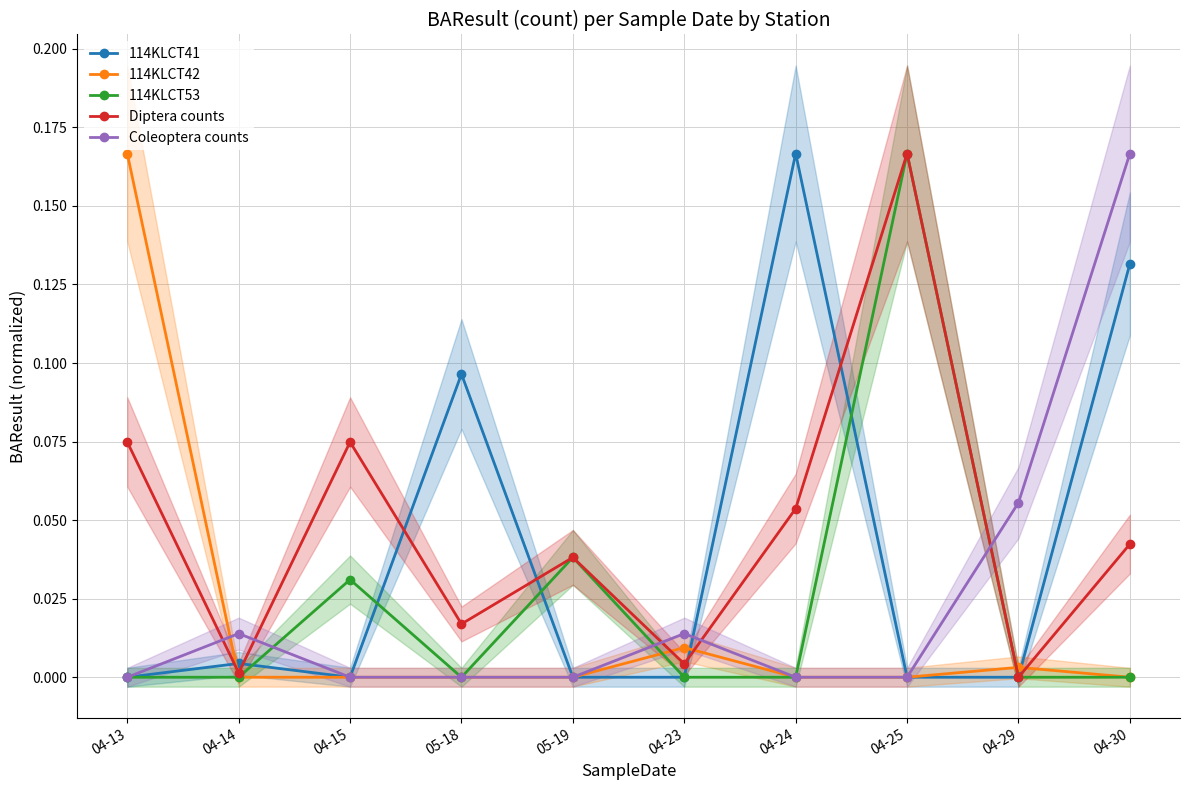

How many positive values does the Diptera counts series have?

9